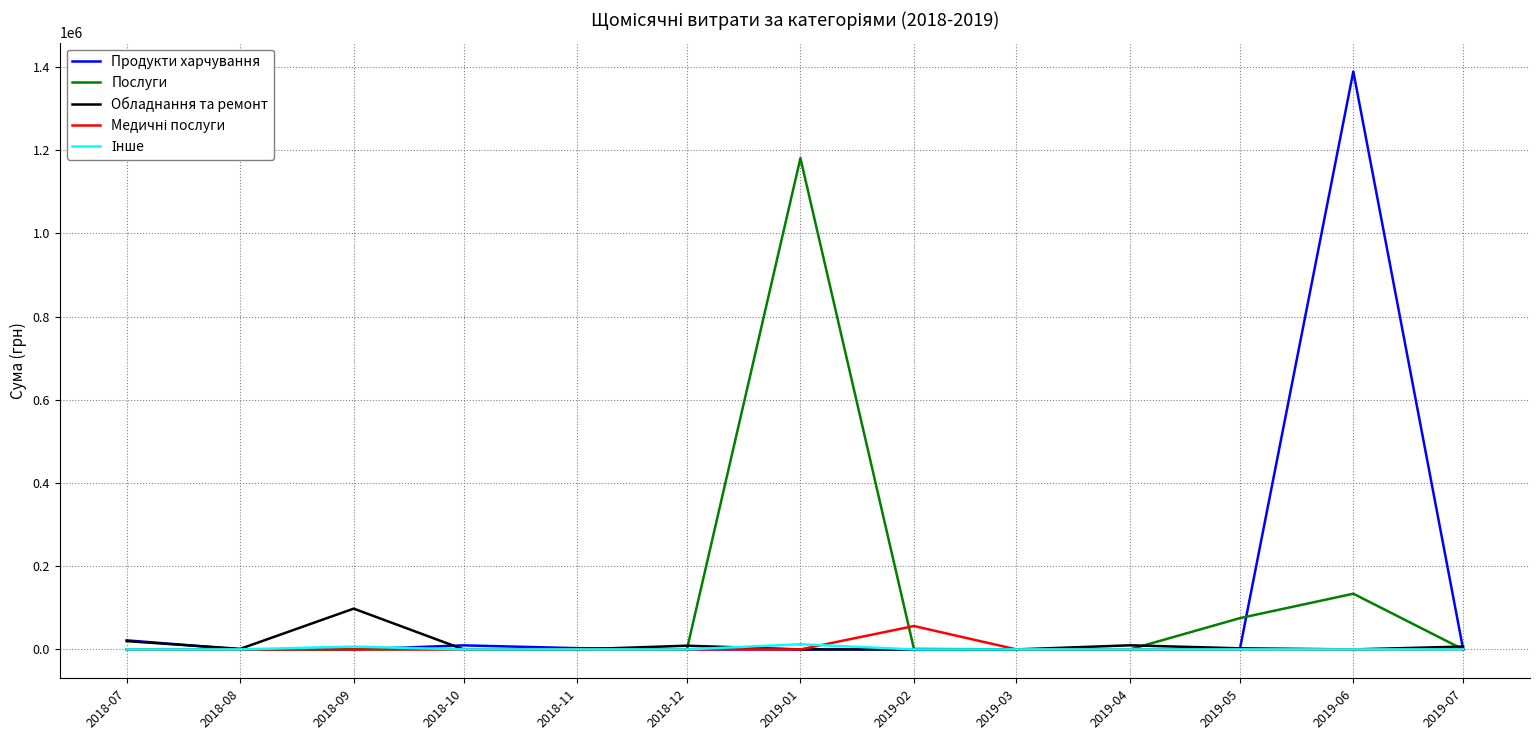

The value of Послуги at 2019-03 is 0.0. True or false?

True